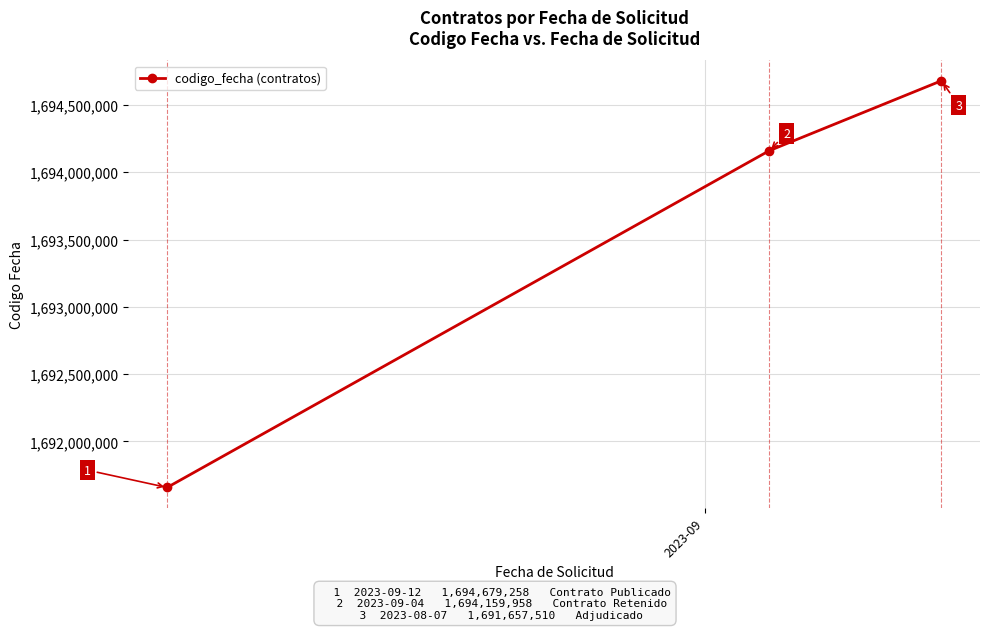

Reading right to left, extract all data points from this chart.

1694679258	1694159958	1691657510